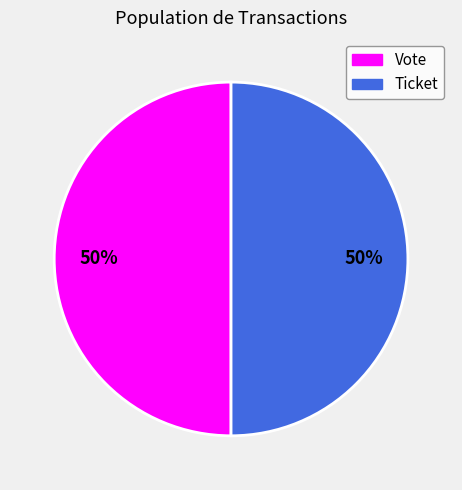

How many slices are in this pie chart?

2